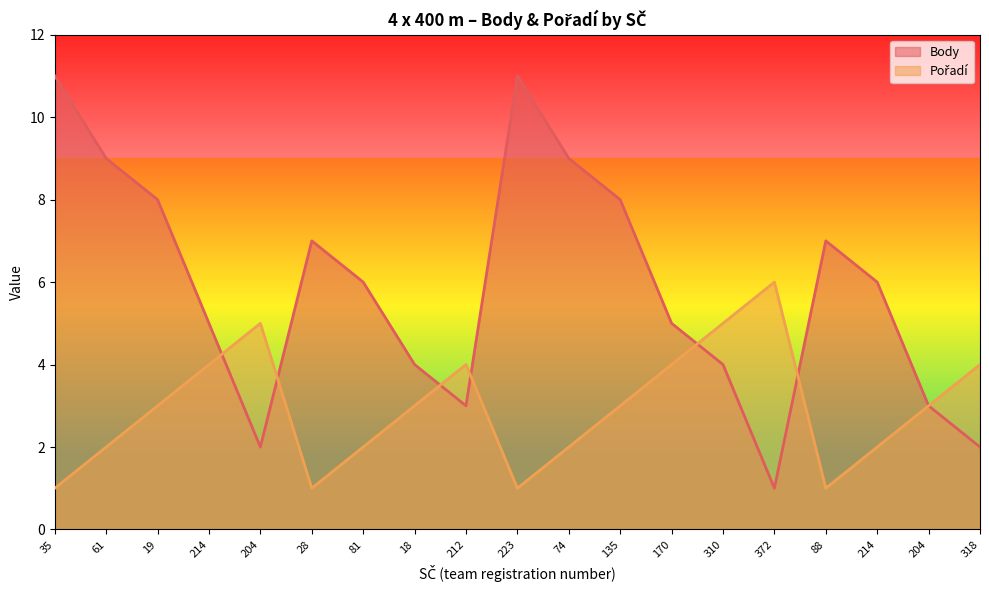

How many categories are shown in the chart?

19